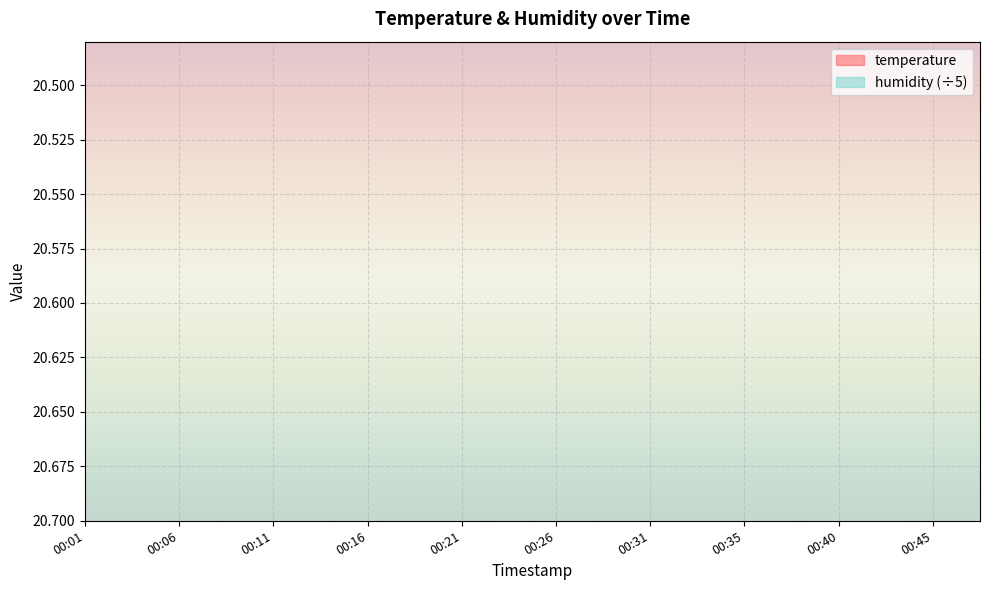

List the labels in order of value, largest first.

00:01, 00:04, 00:06, 00:09, 00:11, 00:13, 00:16, 00:18, 00:21, 00:23, 00:48, 00:26, 00:28, 00:31, 00:33, 00:40, 00:43, 00:45, 00:35, 00:38